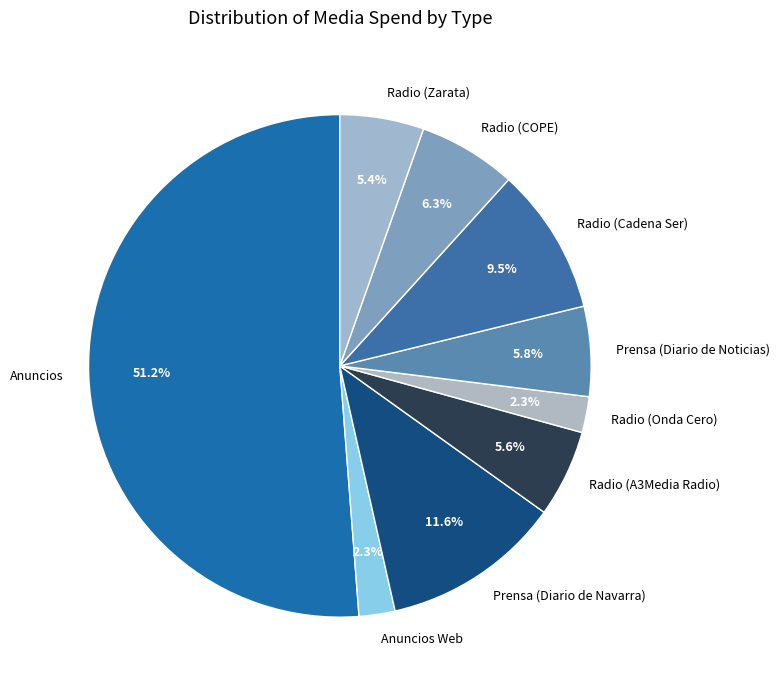

Between Prensa (Diario de Navarra) and Anuncios, which is larger?

Anuncios